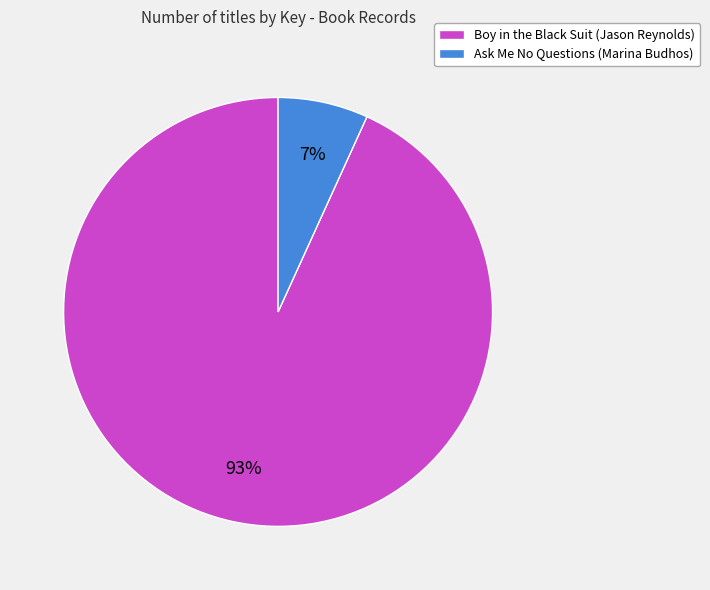

To the nearest percent, what percentage of the pie is Ask Me No Questions (Marina Budhos)?

7%